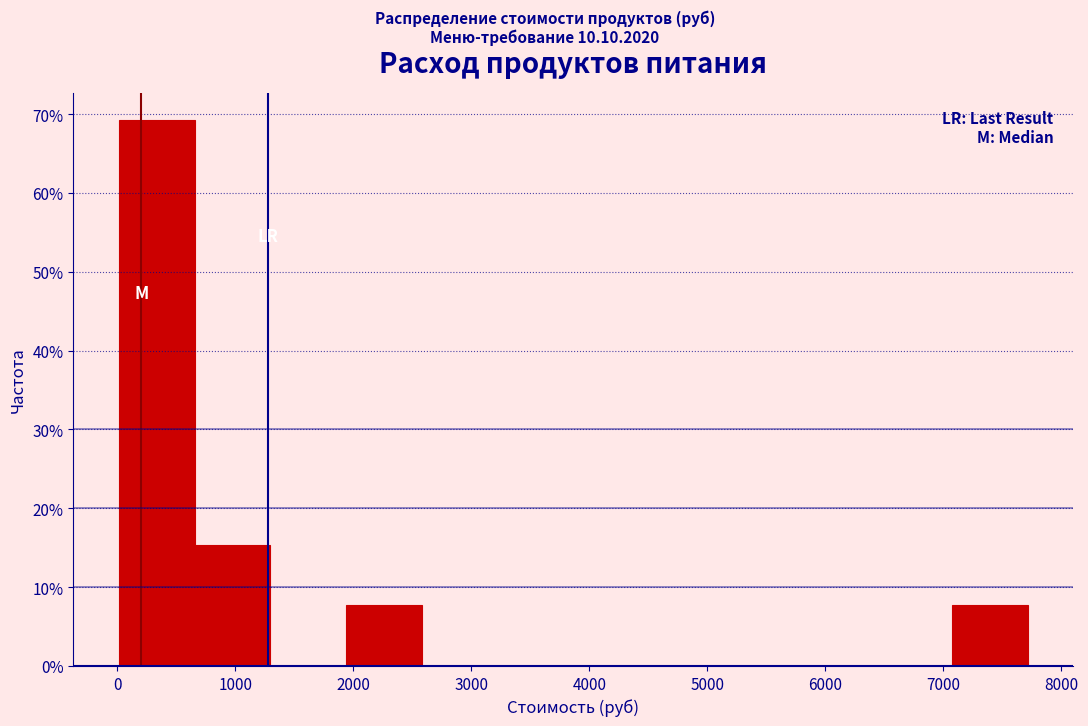

Reading left to right, list every bar in this chart as the range it spans on the x-axis followed by its height. Neither the bar edges nor the heights are printed on the chart, so give them approximately, as read against the axes.

0 to 700: 69
700 to 1300: 15
1300 to 1900: 0
1900 to 2600: 8
2600 to 3200: 0
3200 to 3900: 0
3900 to 4500: 0
4500 to 5100: 0
5100 to 5800: 0
5800 to 6400: 0
6400 to 7100: 0
7100 to 7700: 8